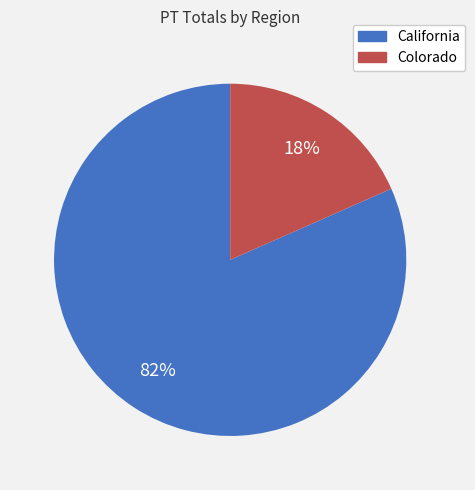

To the nearest percent, what is the average slice percentage?

50%